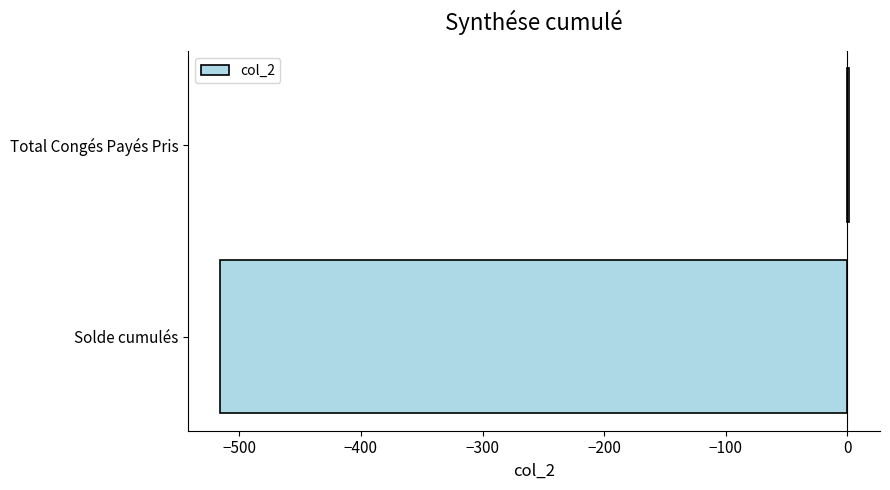

Reading top to bottom, transcribe all the data shown in this chart.

Total Congés Payés Pris=1.0	Solde cumulés=-516.0